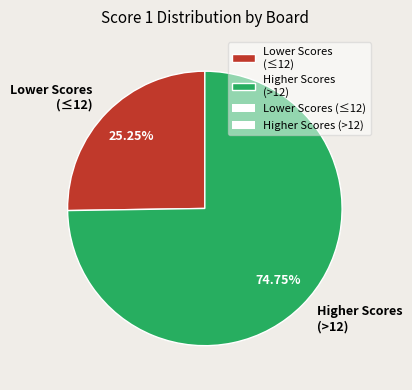

How many segments does this pie chart have?

2